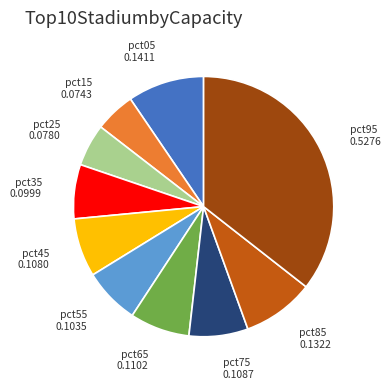

Does any single category account for the majority?

No